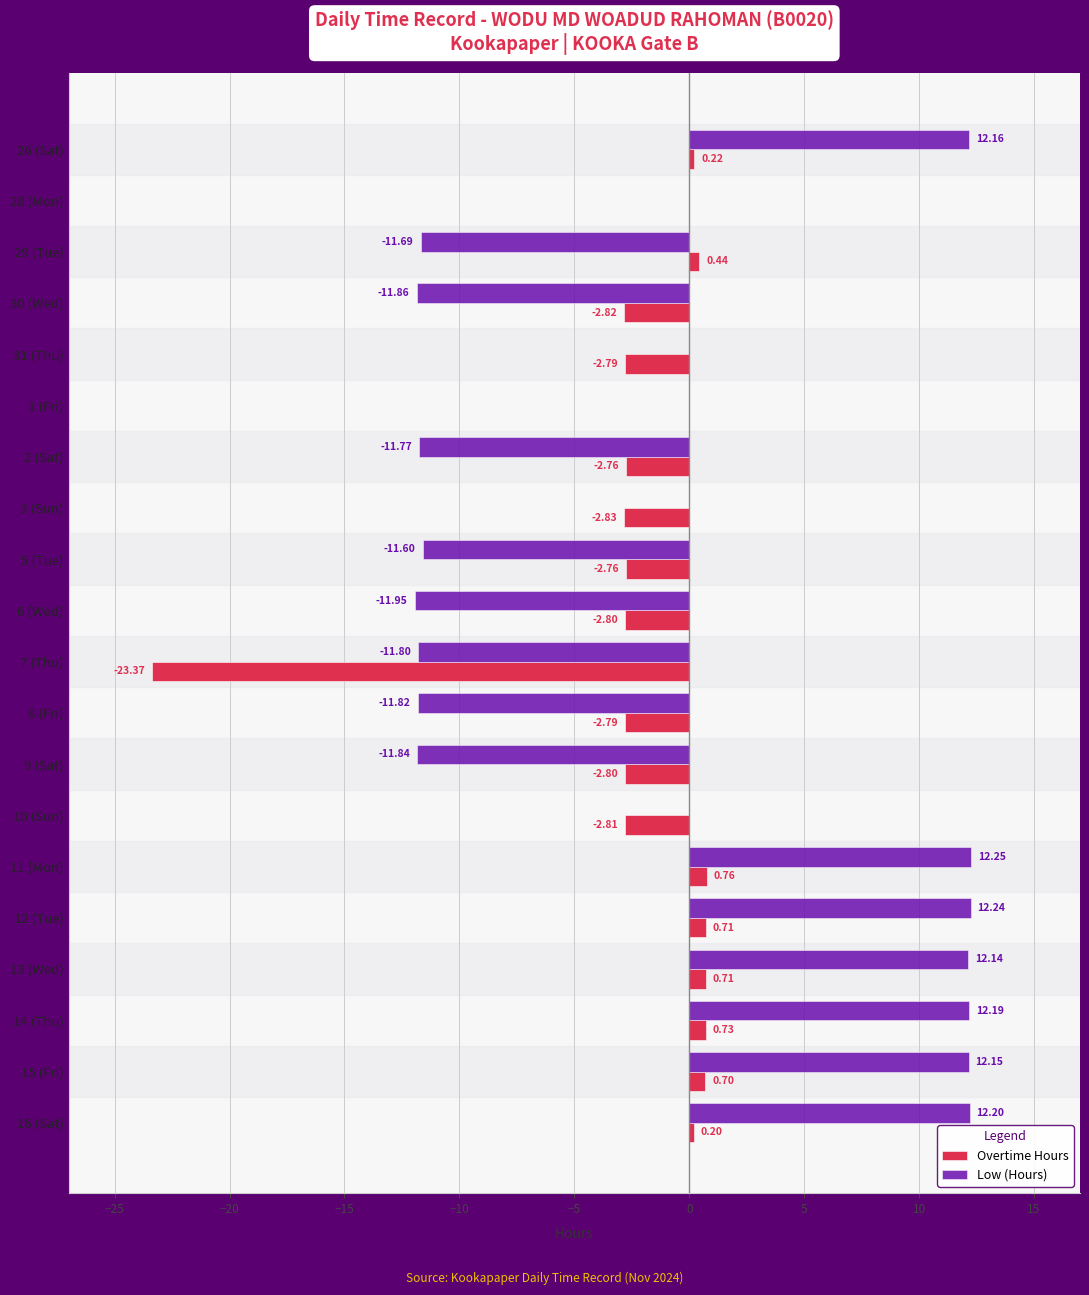

How many series are shown in this chart?

2